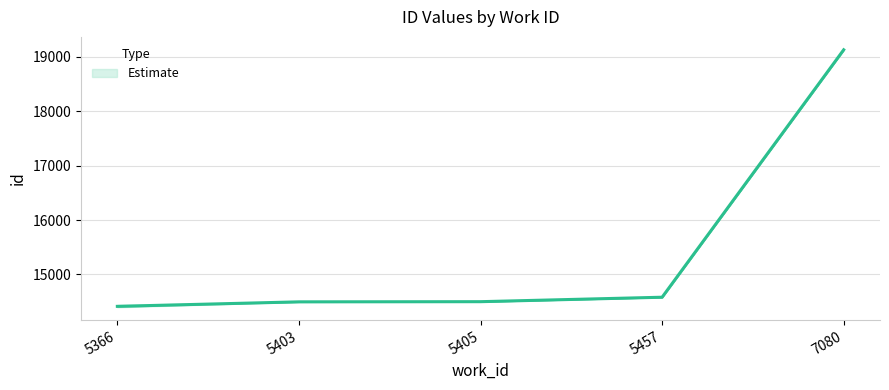

The chart shows a value of 14497 at 5403. True or false?

True